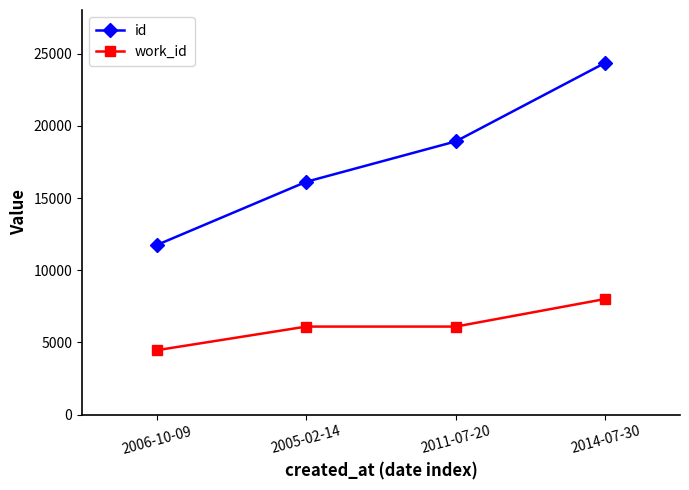

At which label does id reach its minimum?

2006-10-09